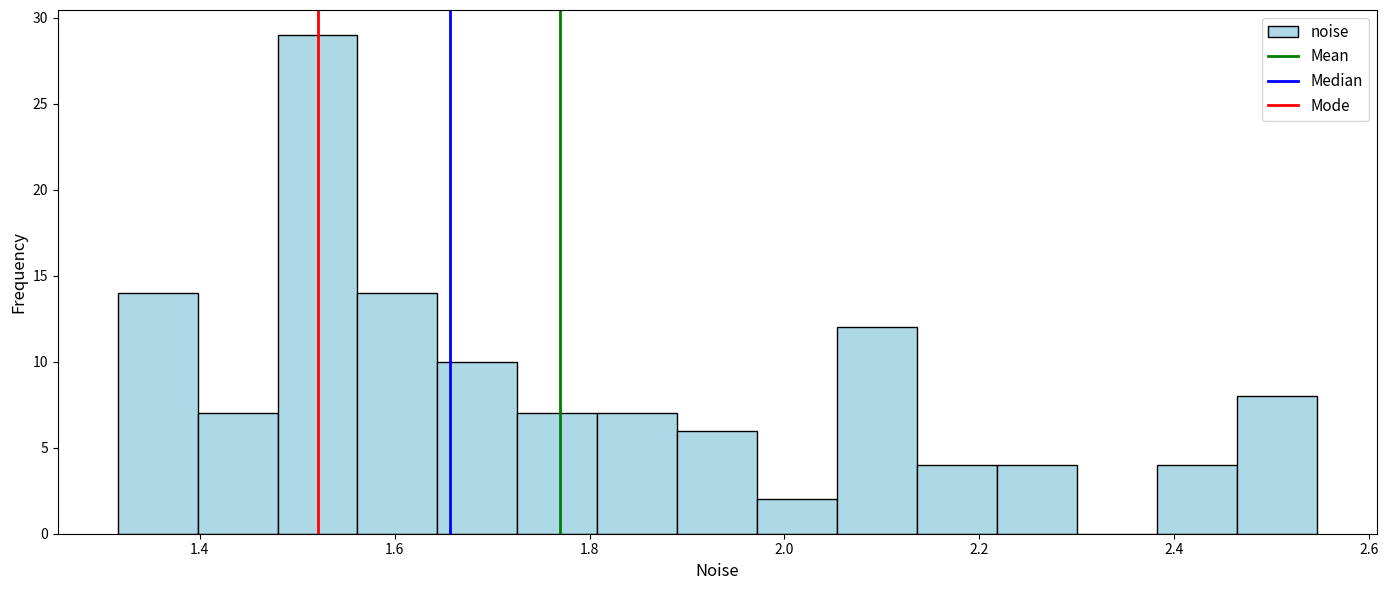

Reading left to right, transcribe this chart: for each bar, give the range it covers on the x-axis and its height. Neither the bar edges nor the heights are printed on the chart, so give them approximately, as read against the axes.

1.32 to 1.40: 14
1.40 to 1.48: 7
1.48 to 1.56: 29
1.56 to 1.64: 14
1.64 to 1.72: 10
1.72 to 1.80: 7
1.80 to 1.88: 7
1.88 to 1.98: 6
1.98 to 2.06: 2
2.06 to 2.14: 12
2.14 to 2.22: 4
2.22 to 2.30: 4
2.30 to 2.38: 0
2.38 to 2.46: 4
2.46 to 2.54: 8